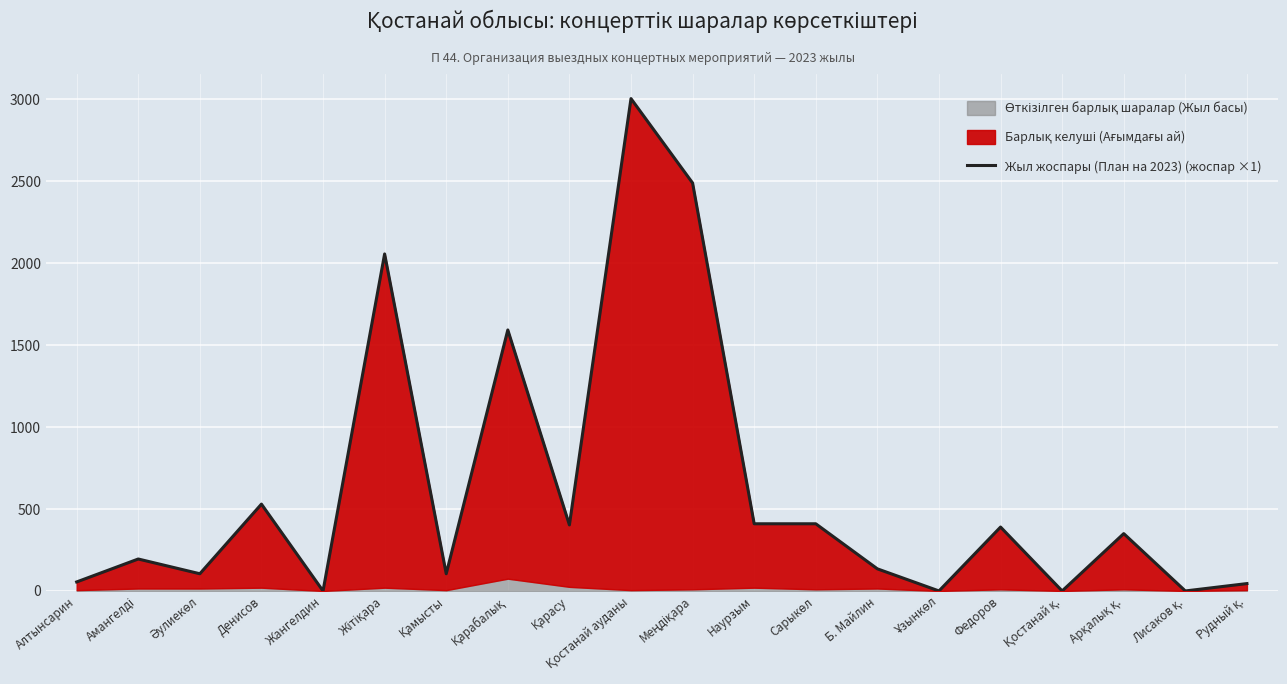

What value does the data have at Рудный қ., to the nearest 10?

40